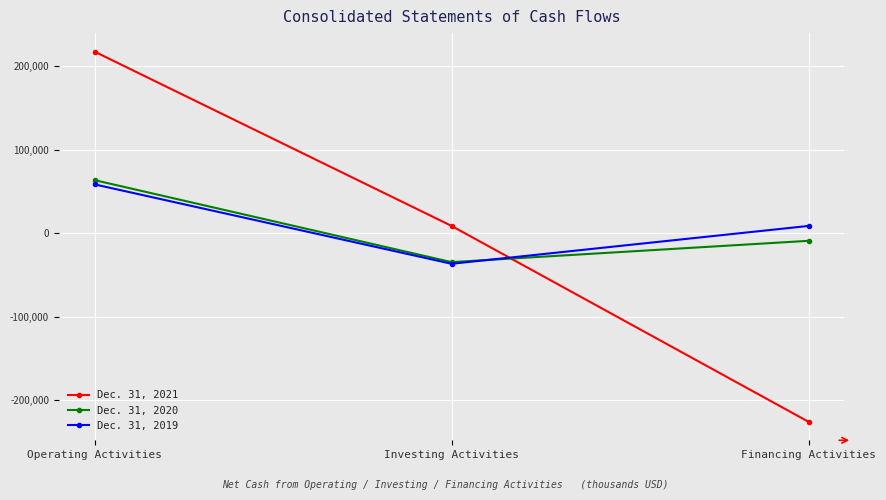

The value of Dec. 31, 2019 at Financing Activities is 8540. True or false?

True